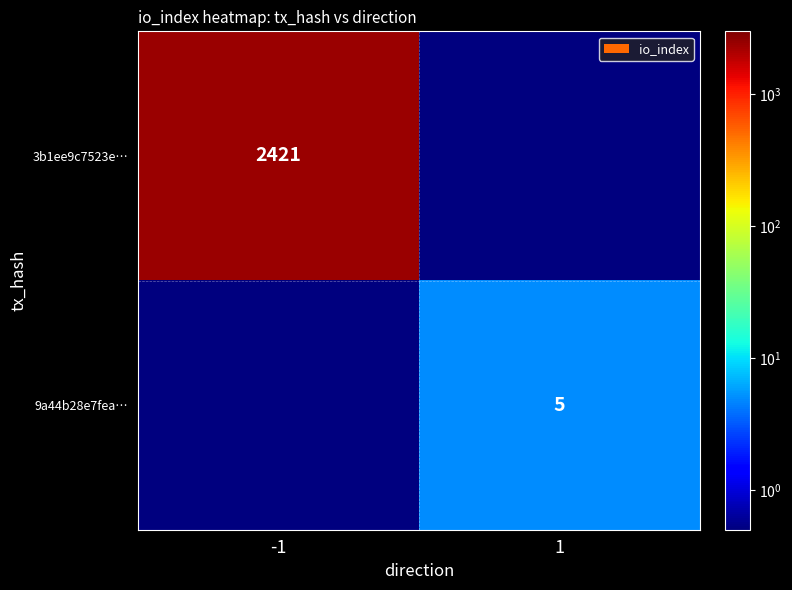

The 9a44b28e7fea… series shows 7.1 at 1. True or false?

False